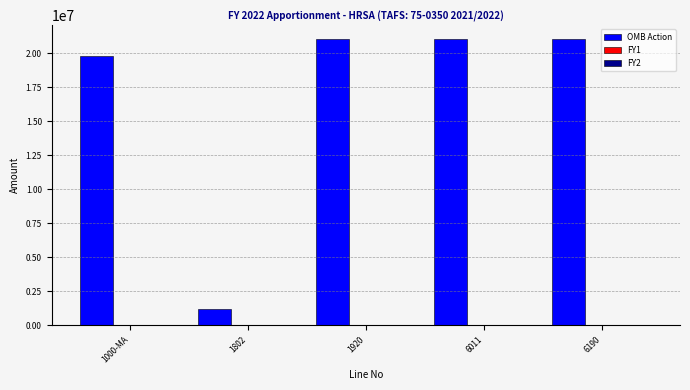

Which series has the largest total across all categories?

OMB Action